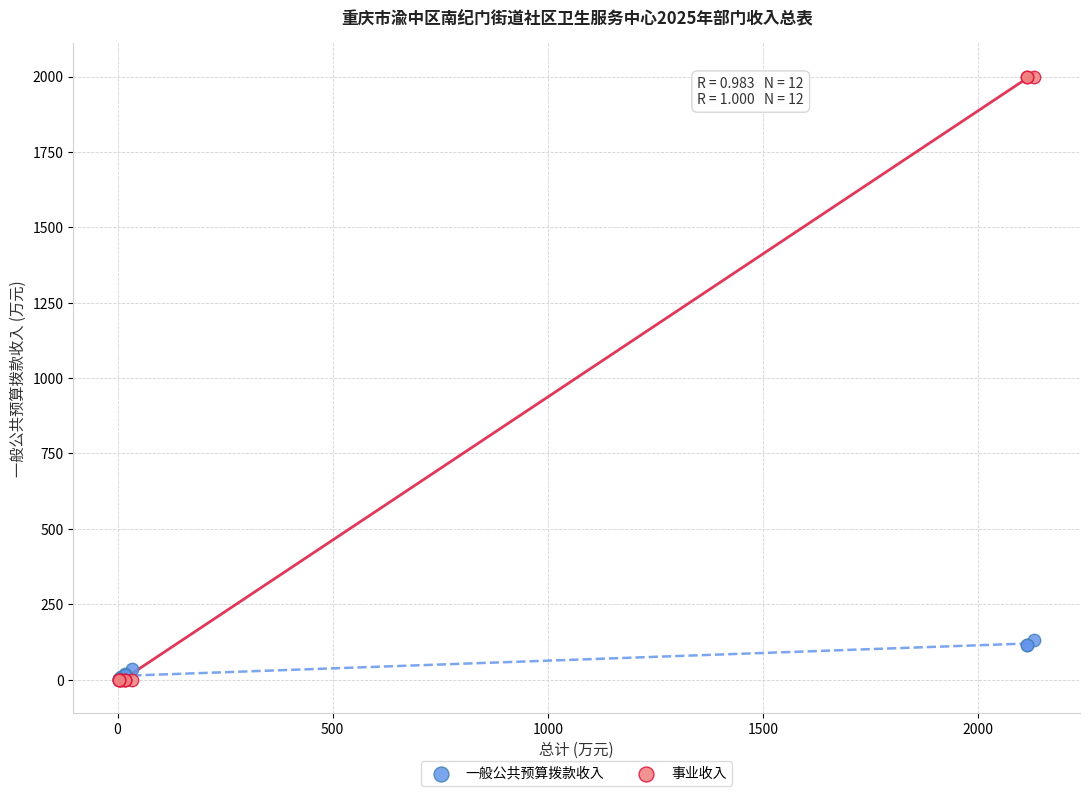

Which series reaches the maximum Y coordinate?

事业收入